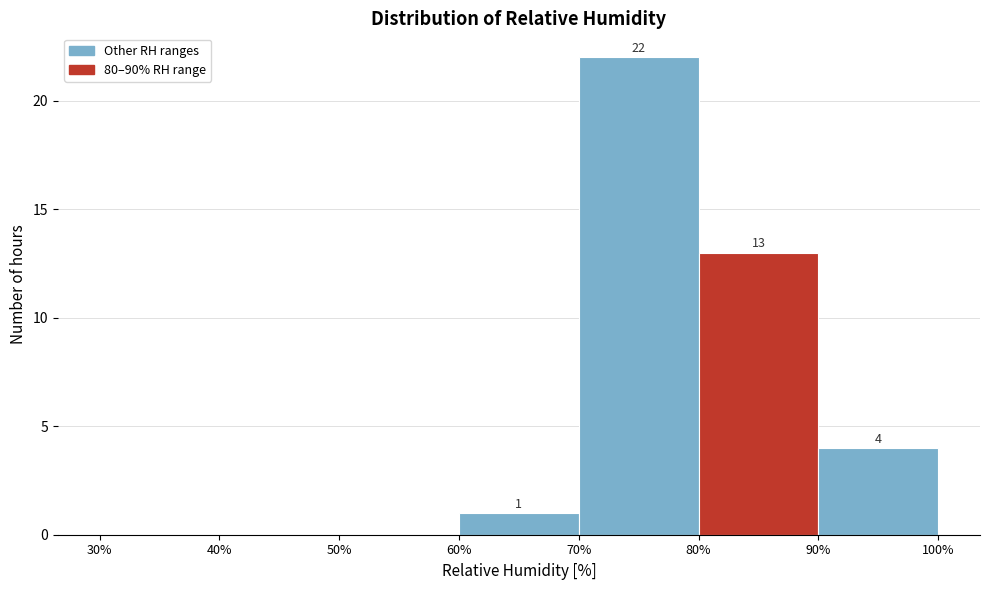

Which range on the x-axis has the tallest bar?

70% to 80%